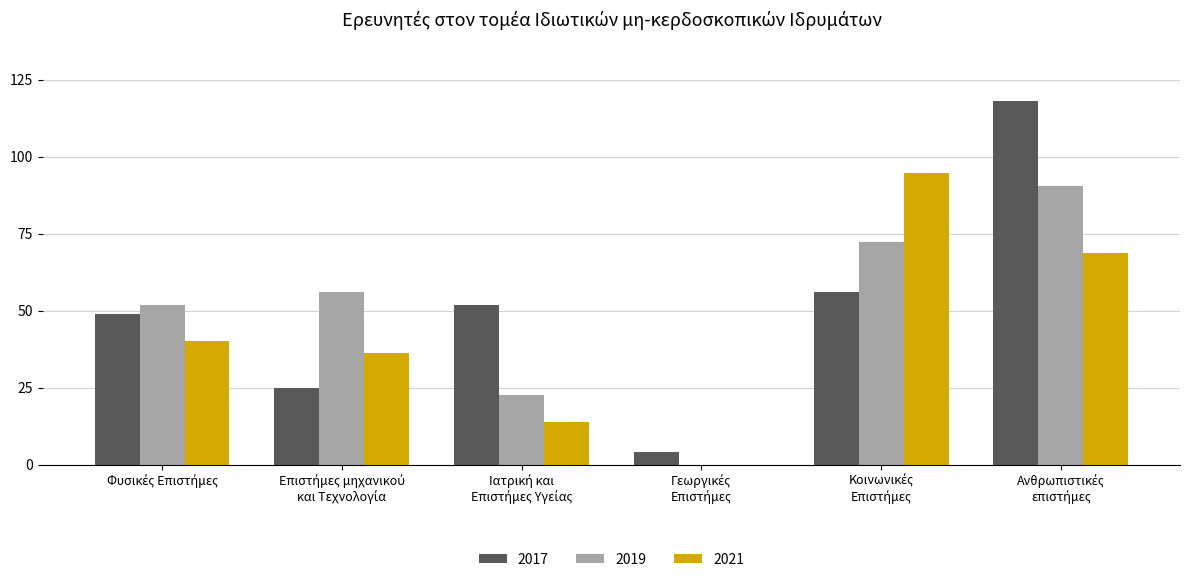

What is the sum of all 2021 values?

254.1